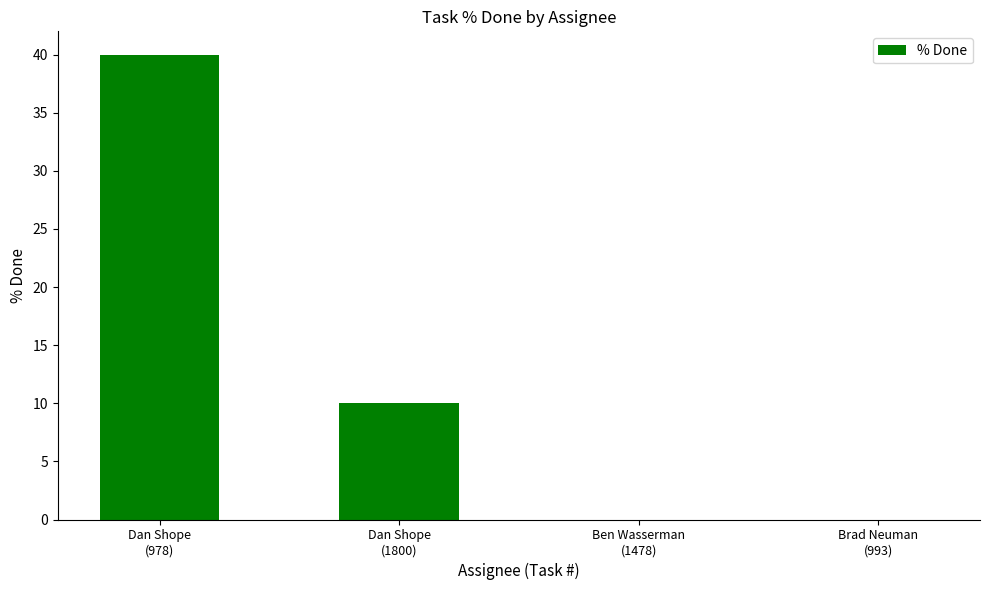

Are the bars grouped side by side (vs. stacked)?

No